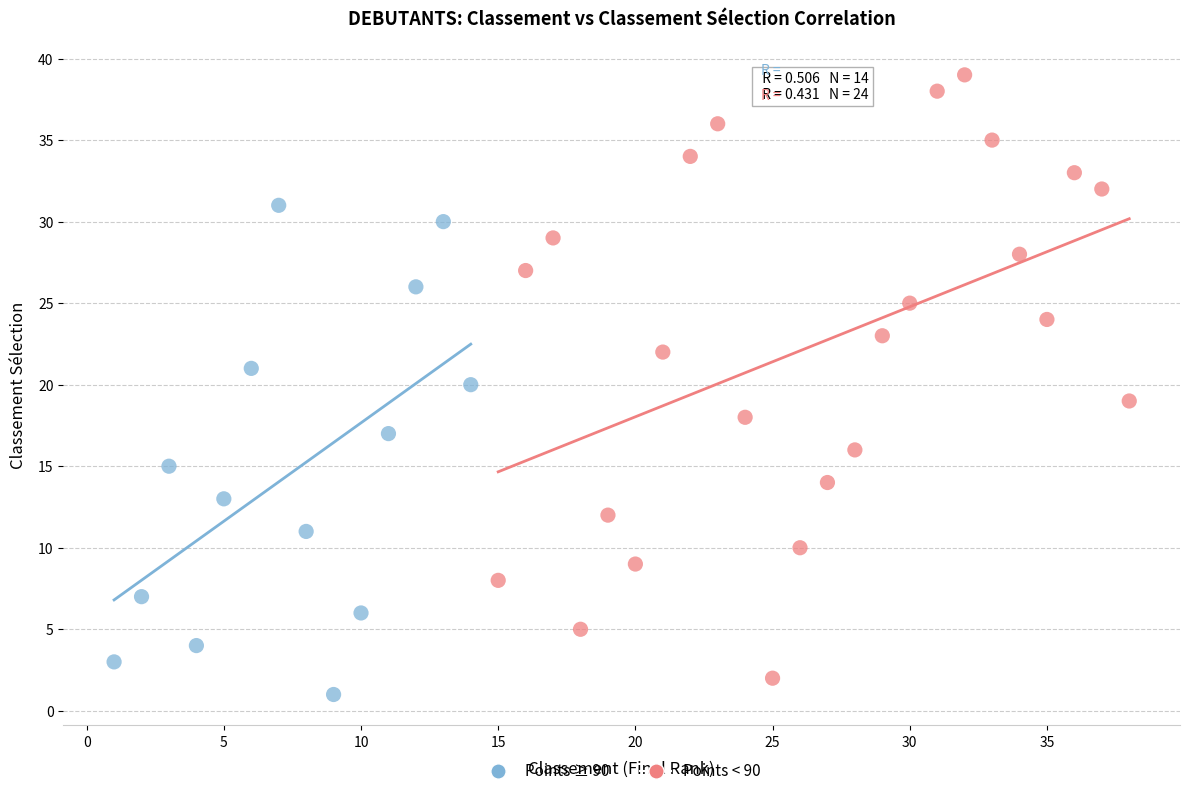

What are all the series names shown in the legend?

Points ≥ 90, Points < 90